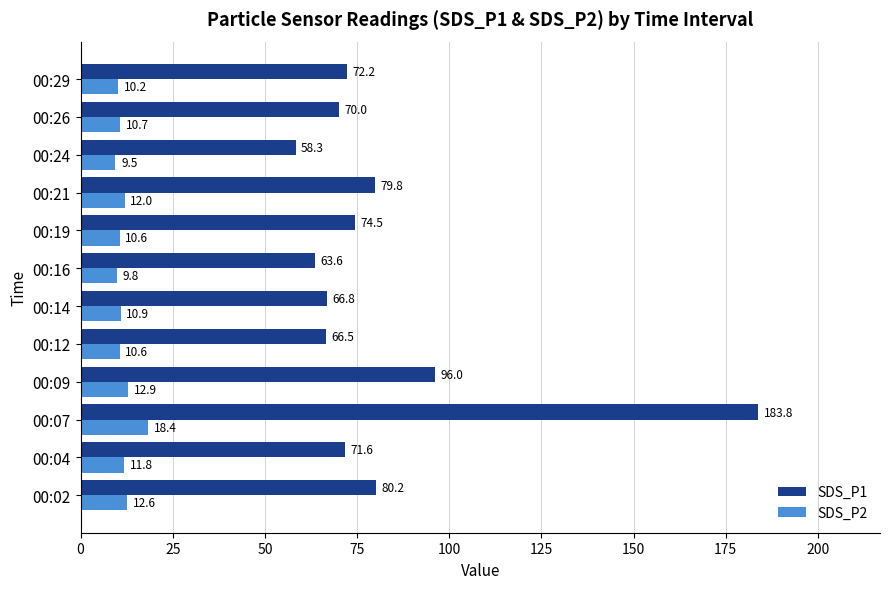

Which series has the widest spread of values?

SDS_P1